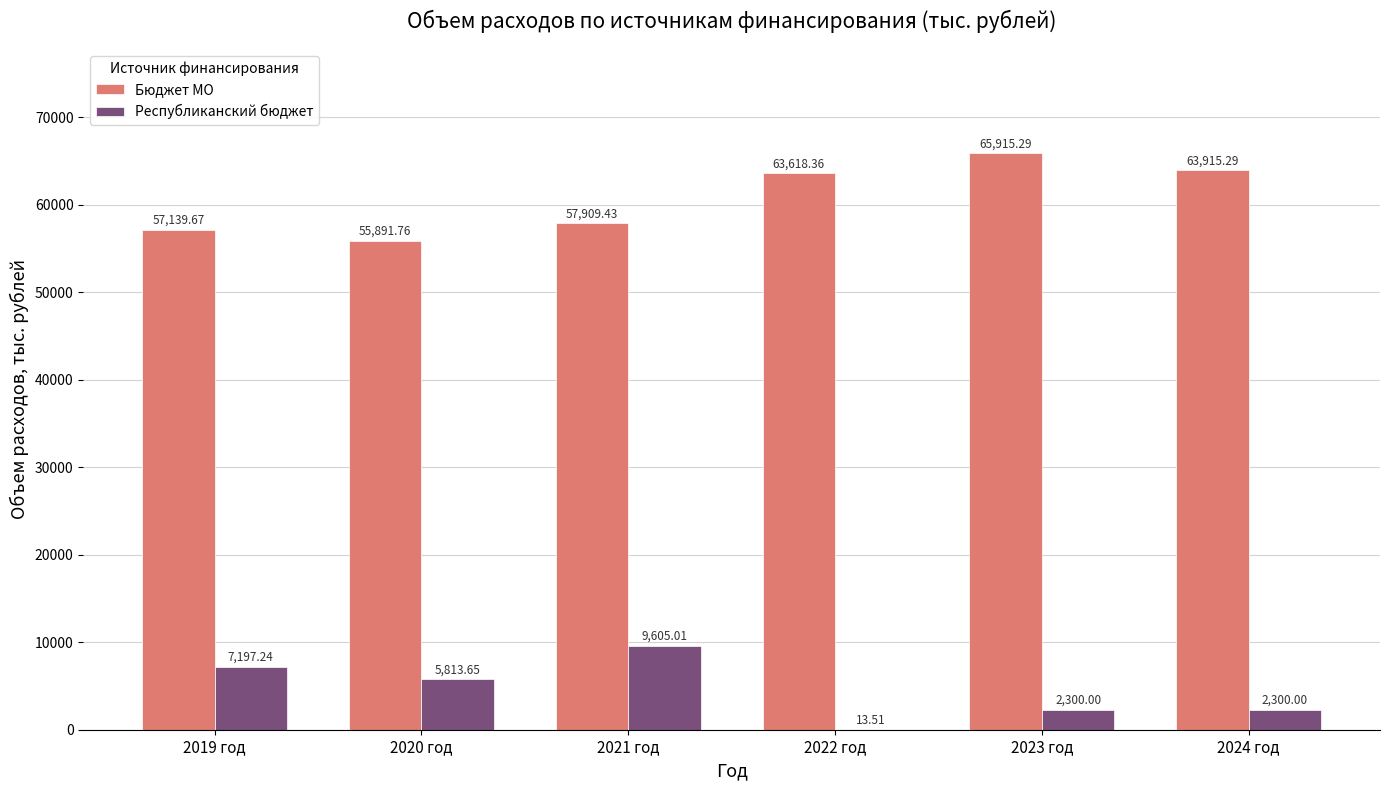

Where does the Бюджет МО series first go above 63618?

2022 год